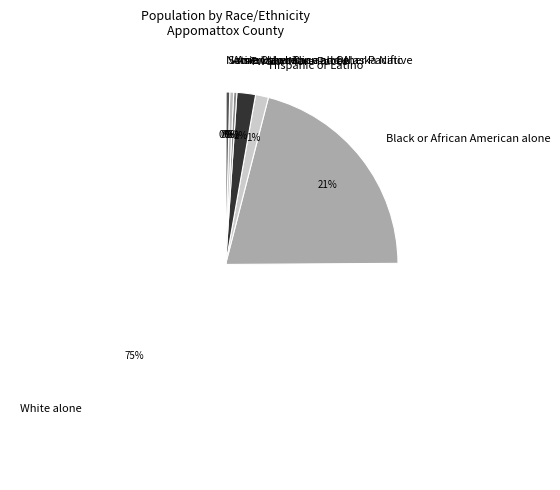

Which has a higher value, Hispanic or Latino or Two or More Races?

Two or More Races